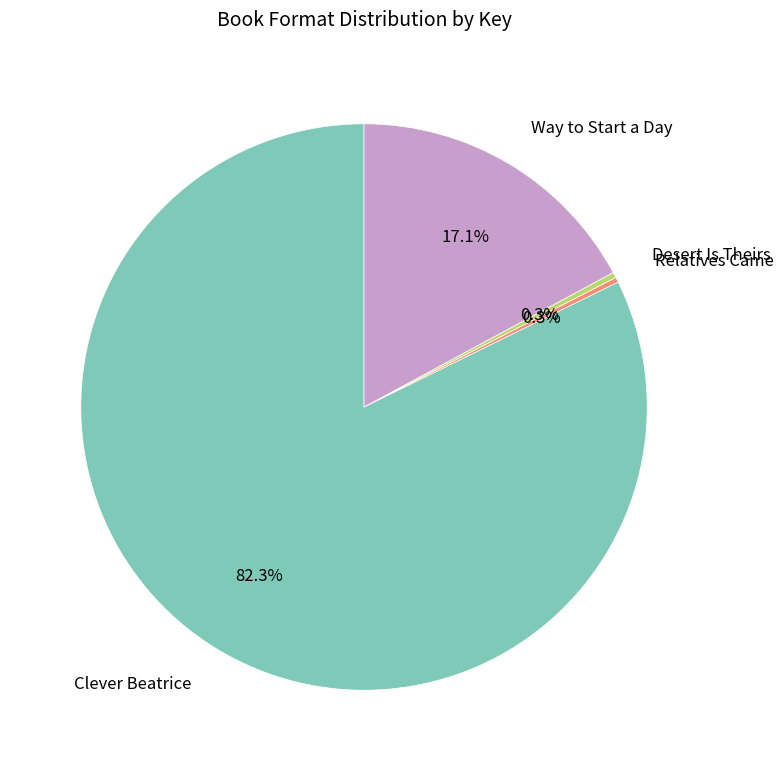

Which category has the biggest portion of the pie?

Clever Beatrice